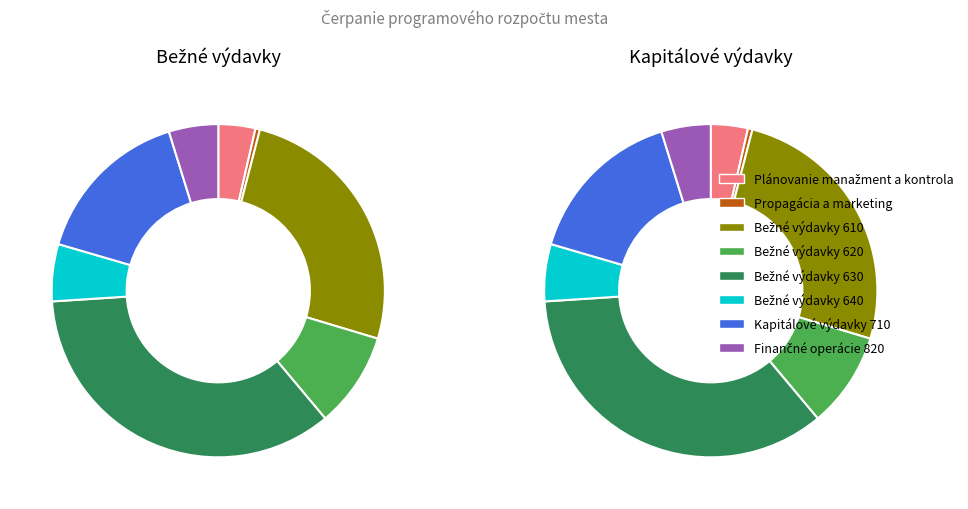

True or false: Bežné výdavky 610 accounts for 26% of the total.

True